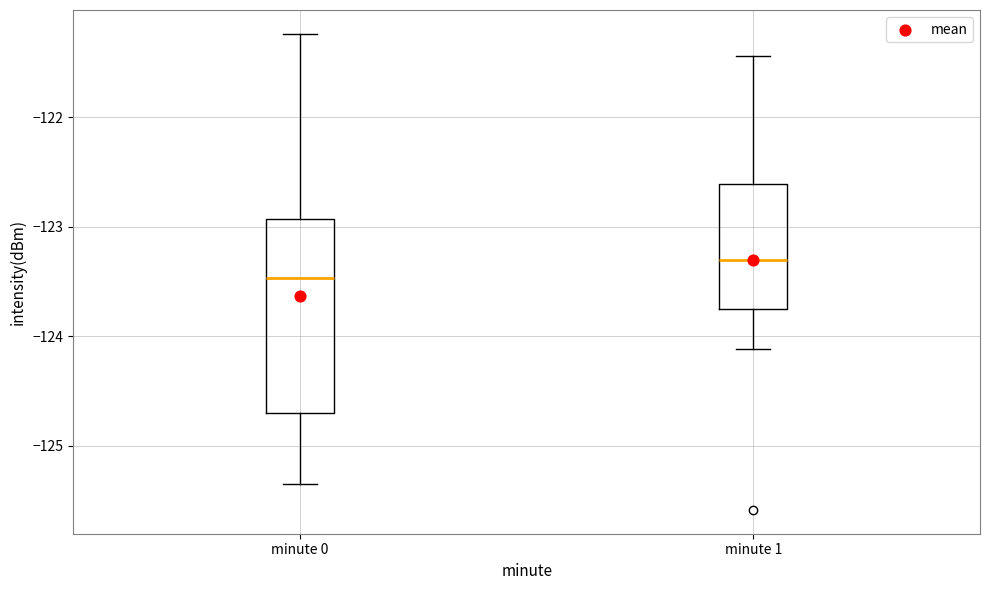

Comparing the boxes themselves (not the whiskers), which one is the tallest?

minute 0